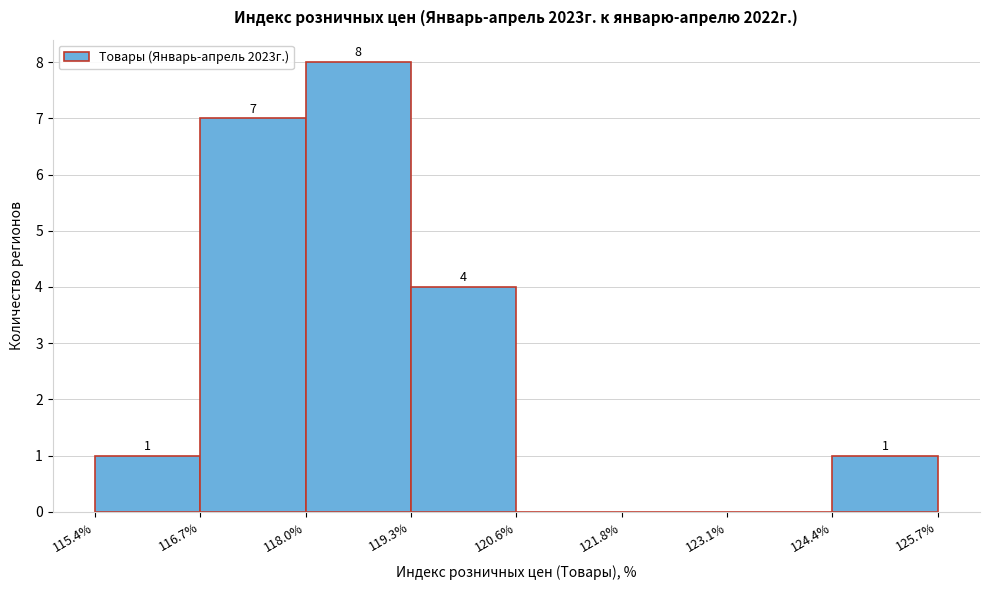

Over which range of the x-axis is the bar tallest?

118.0% to 119.3%